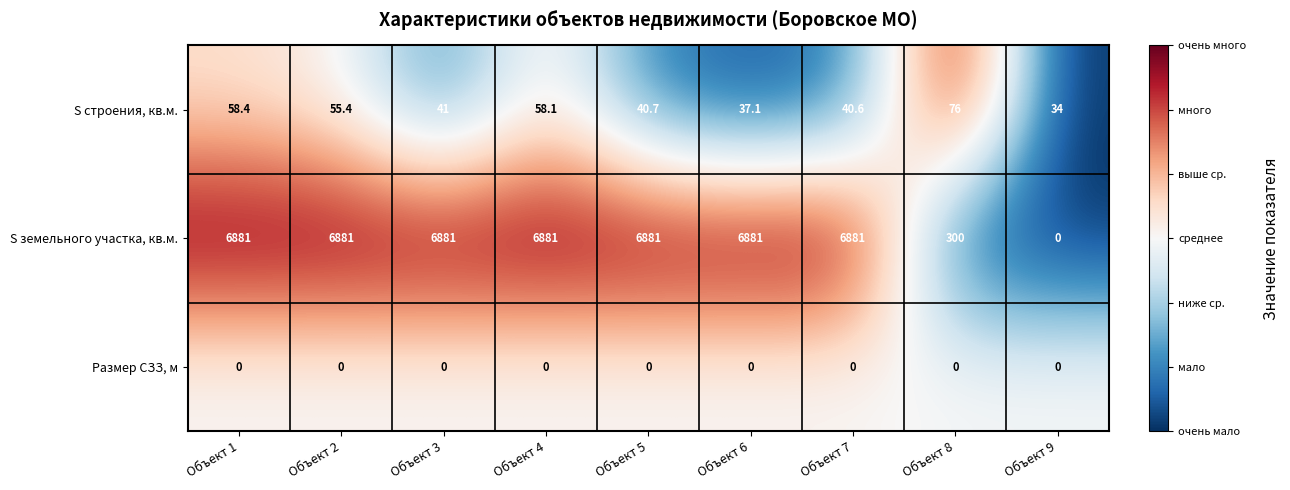

What is the maximum value shown in the chart?

6881.0